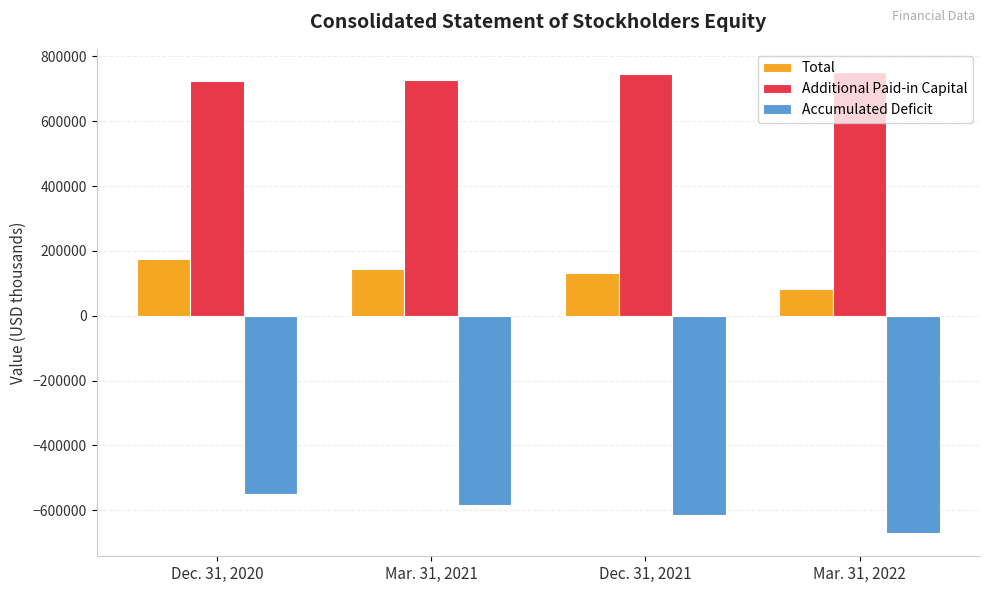

What is the sum of the Total values at Mar. 31, 2021 and Dec. 31, 2020?

318455